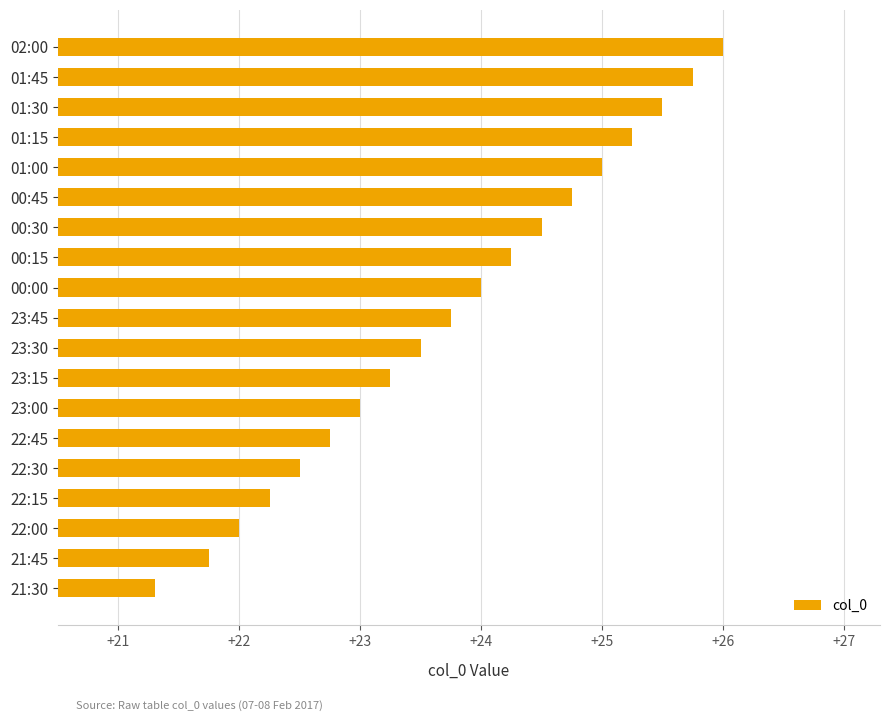

Between 22:30 and 22:00, which is larger?

22:30